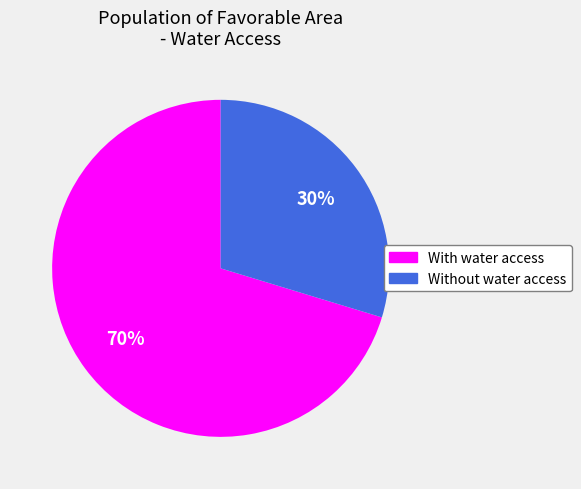

To the nearest percent, what is the average slice percentage?

50%